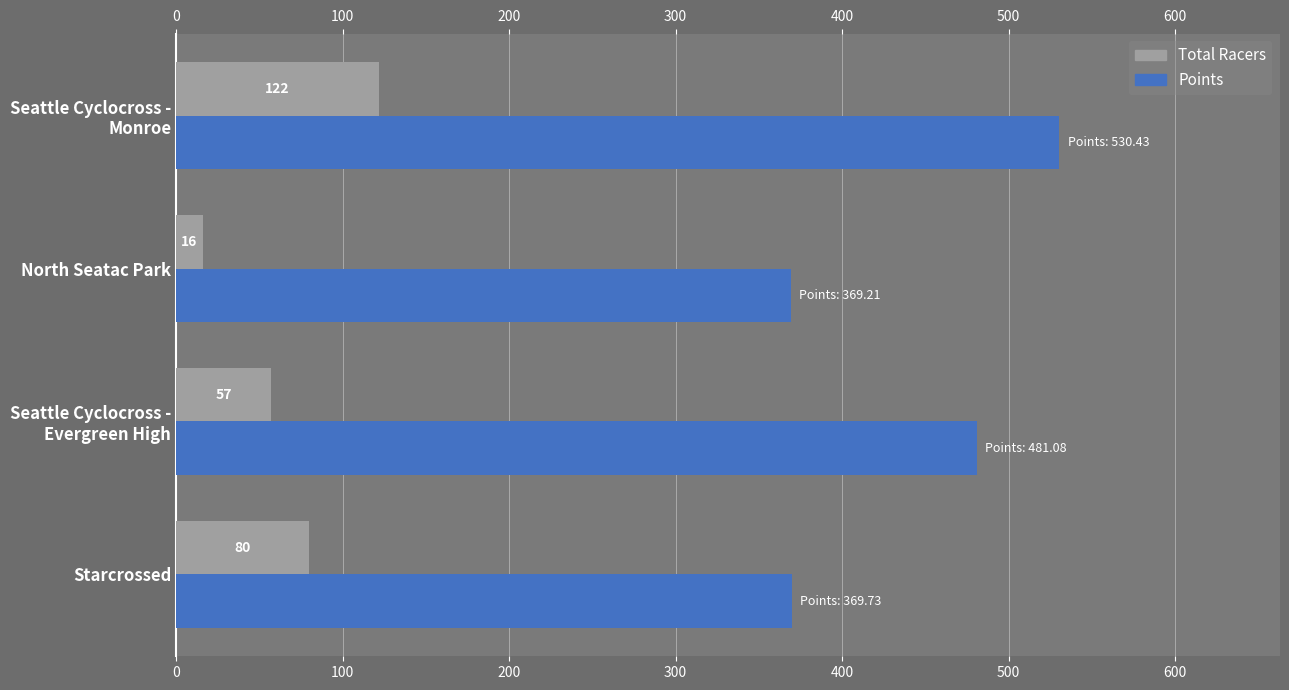

What is the maximum value shown in the chart?

530.4